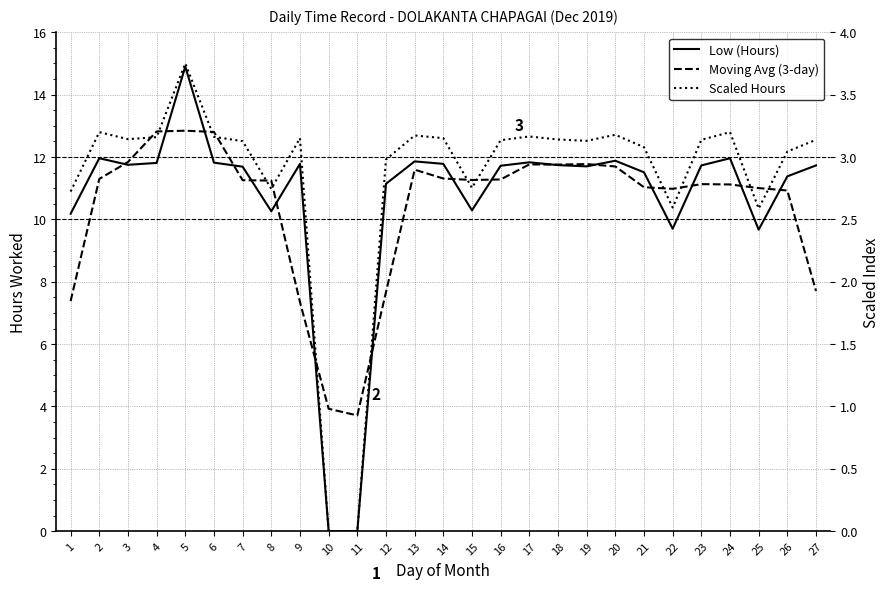

What is the value of the Low (Hours) point at the 2nd from the left?

12.0